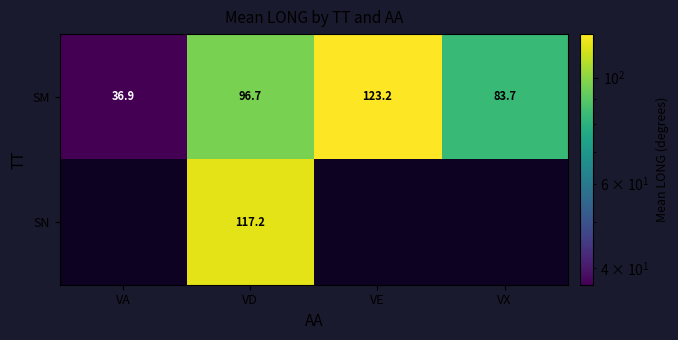

How many series are shown in this chart?

2